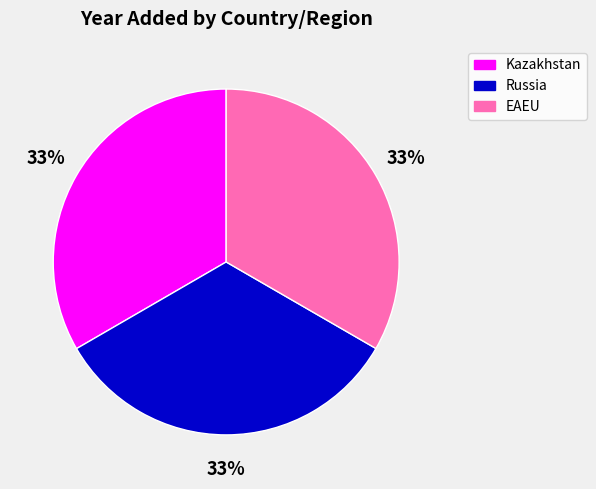

What percentage is the Russia slice, to the nearest percent?

33%